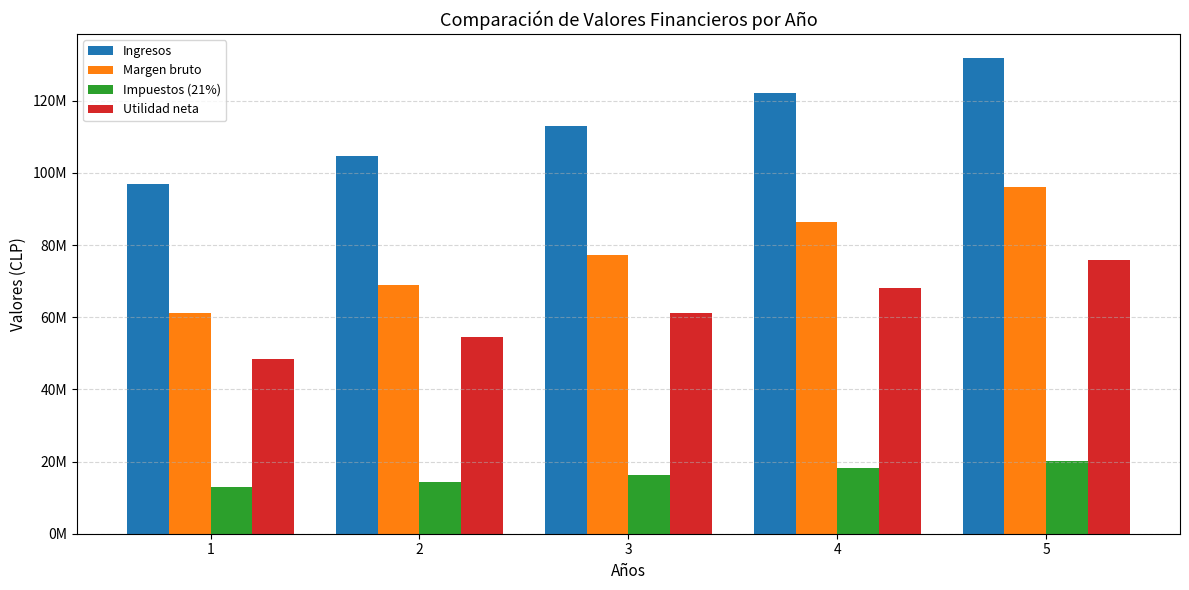

What are all the series names shown in the legend?

Ingresos, Margen bruto, Impuestos (21%), Utilidad neta